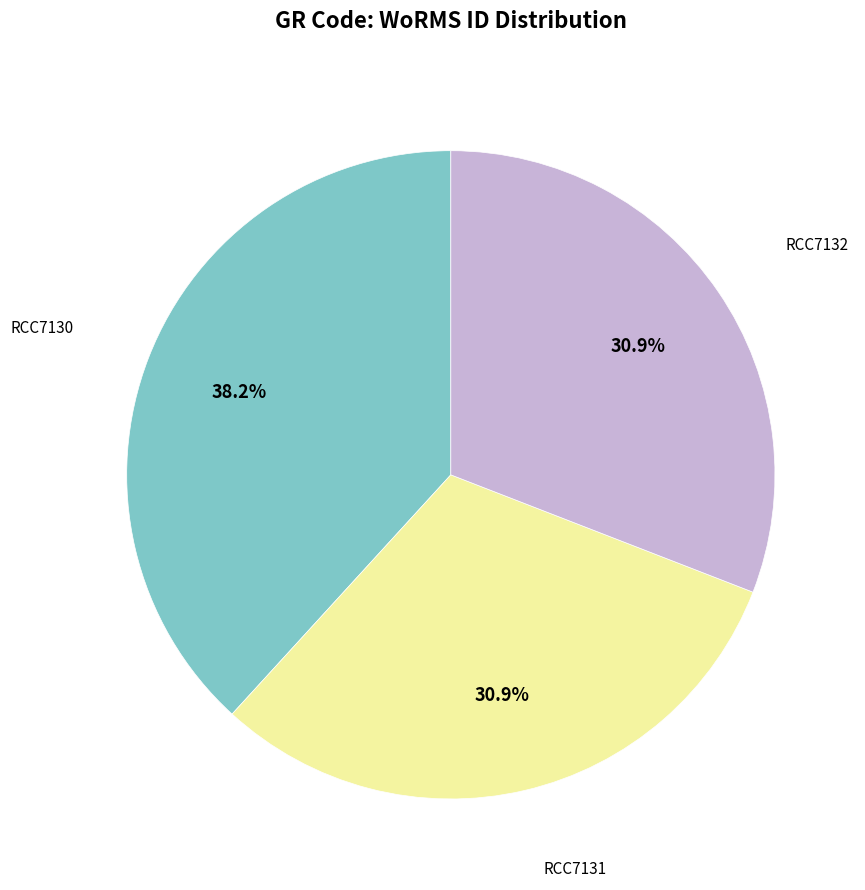

Does any single category account for the majority?

No